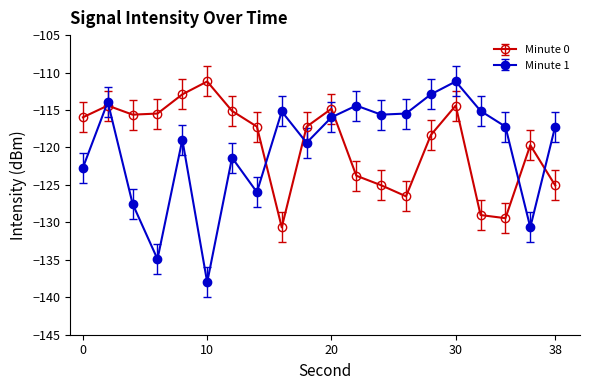

List the series in order of their overall mean, highest first.

Minute 0, Minute 1